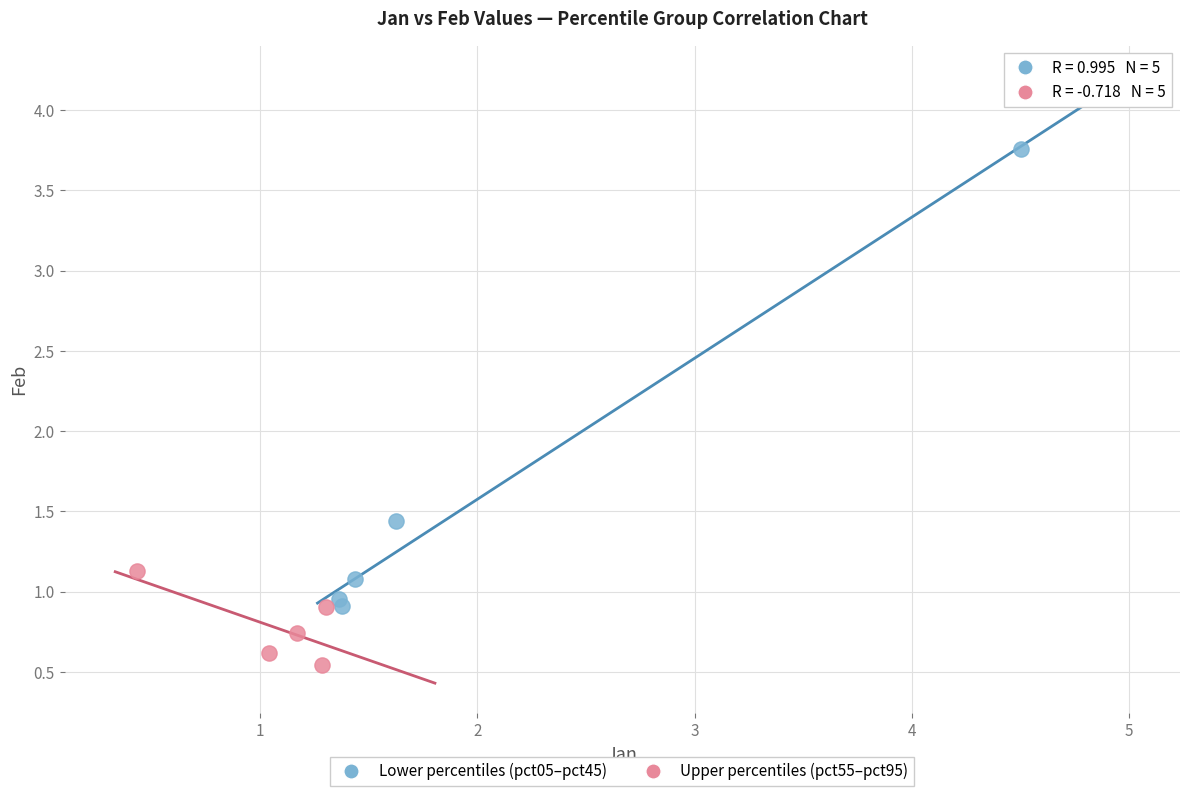

Which series has the largest Y range (max minus min)?

Lower percentiles (pct05–pct45)